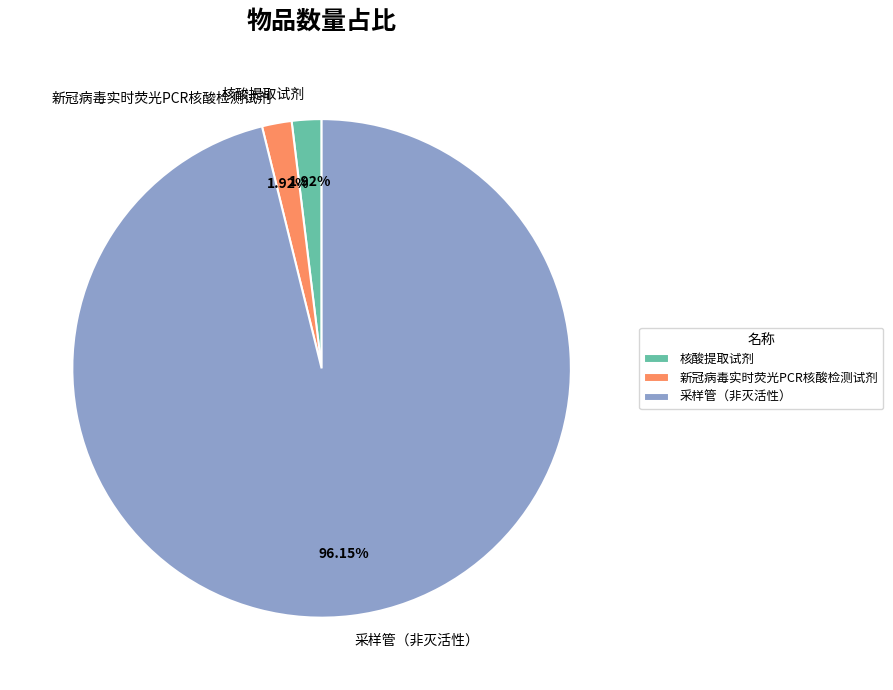

To the nearest percent, what is the average slice percentage?

33%